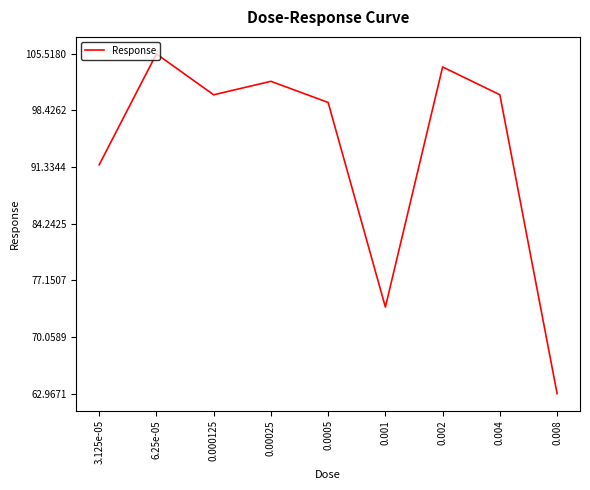

What is the approximate value at 0.004?

100.4